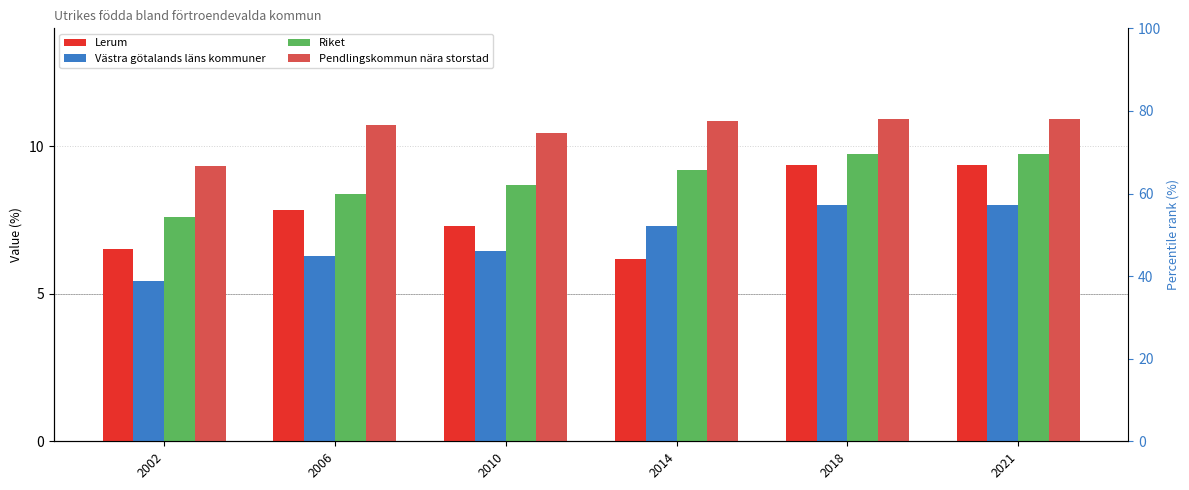

Is the value of Västra götalands läns kommuner at 2010 greater than the value of Pendlingskommun nära storstad at 2021?

No